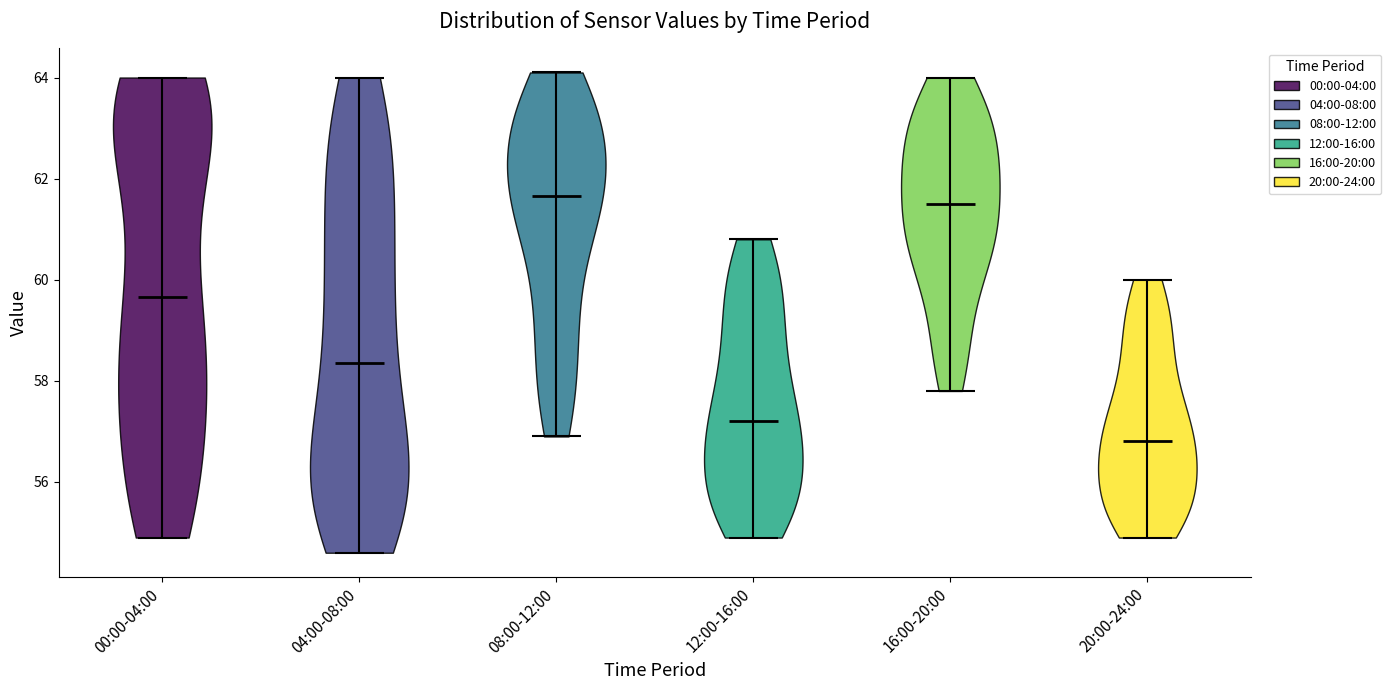

Reading left to right, read every violin against the y-axis: where its median line is, and the lowest and highest points it reaches. The values are not printed on the chart, so give them approximately, as read against the axis.

00:00-04:00: median line 59.6, lowest point 55.0, highest point 64.0
04:00-08:00: median line 58.4, lowest point 54.6, highest point 64.0
08:00-12:00: median line 61.6, lowest point 57.0, highest point 64.2
12:00-16:00: median line 57.2, lowest point 55.0, highest point 60.8
16:00-20:00: median line 61.6, lowest point 57.8, highest point 64.0
20:00-24:00: median line 56.8, lowest point 55.0, highest point 60.0